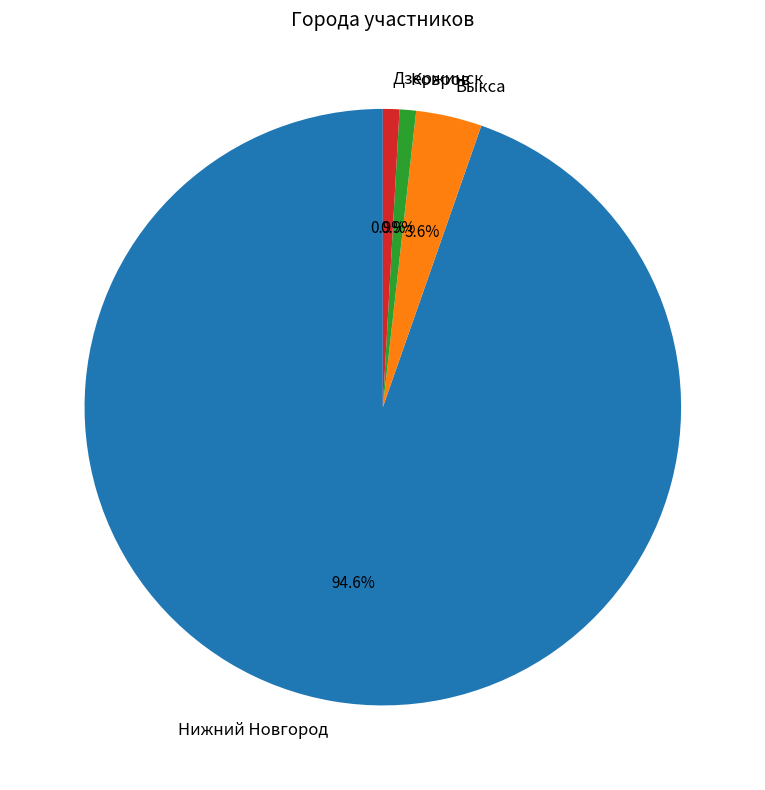

What is the ratio of the value at Выкса to the value at Ковров?

4.0